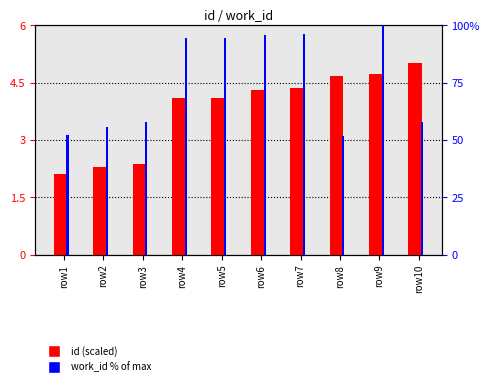

At how many categories does at least one series exceed 16?

10